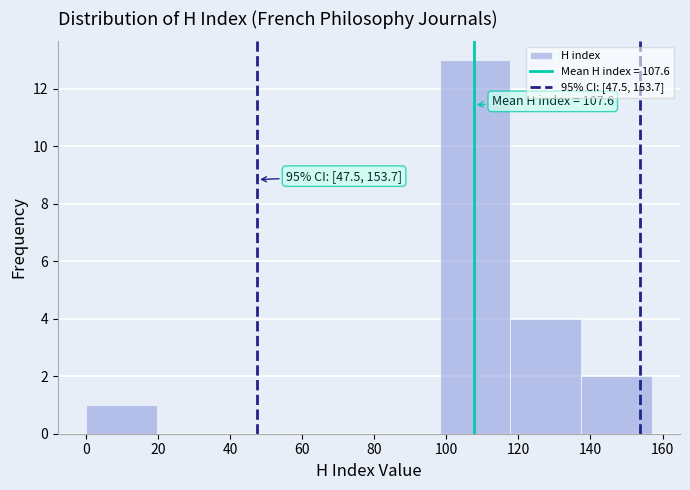

Over which range of the x-axis is the bar tallest?

98 to 118